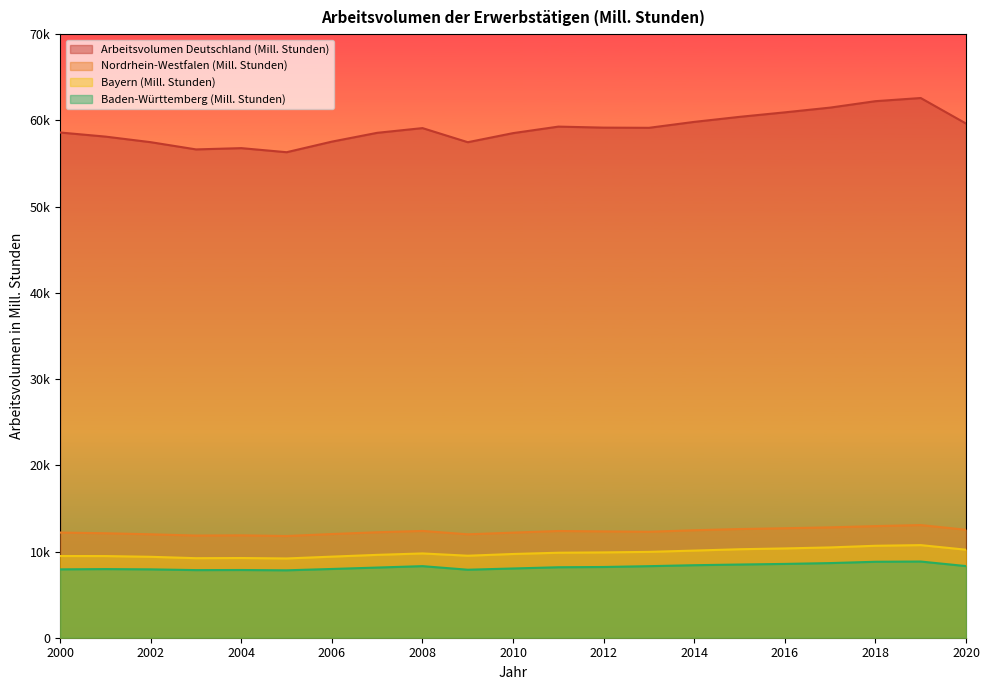

What is the difference between the maximum and minimum values in the Arbeitsvolumen Deutschland (Mill. Stunden) series?

6286.6